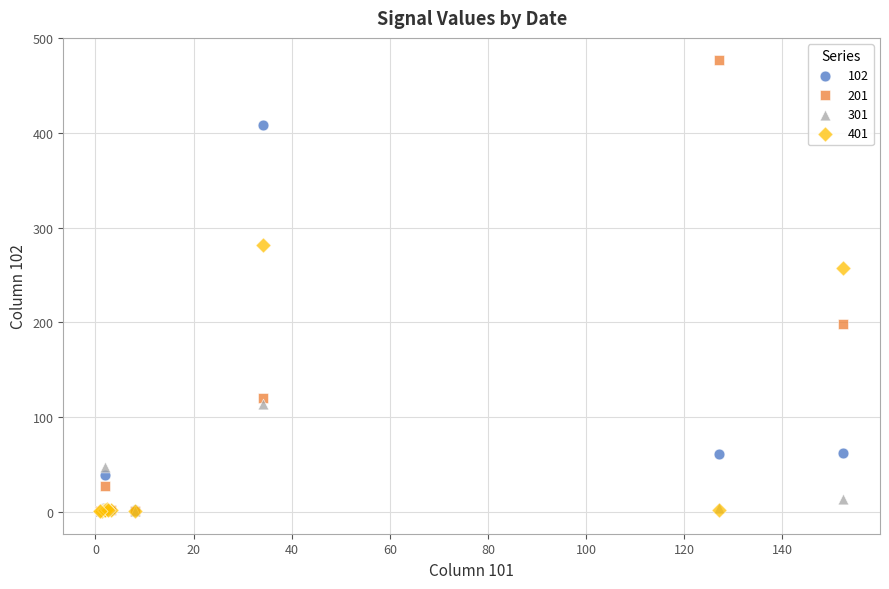

Across all series, what Y value is closest to 238?

257.5